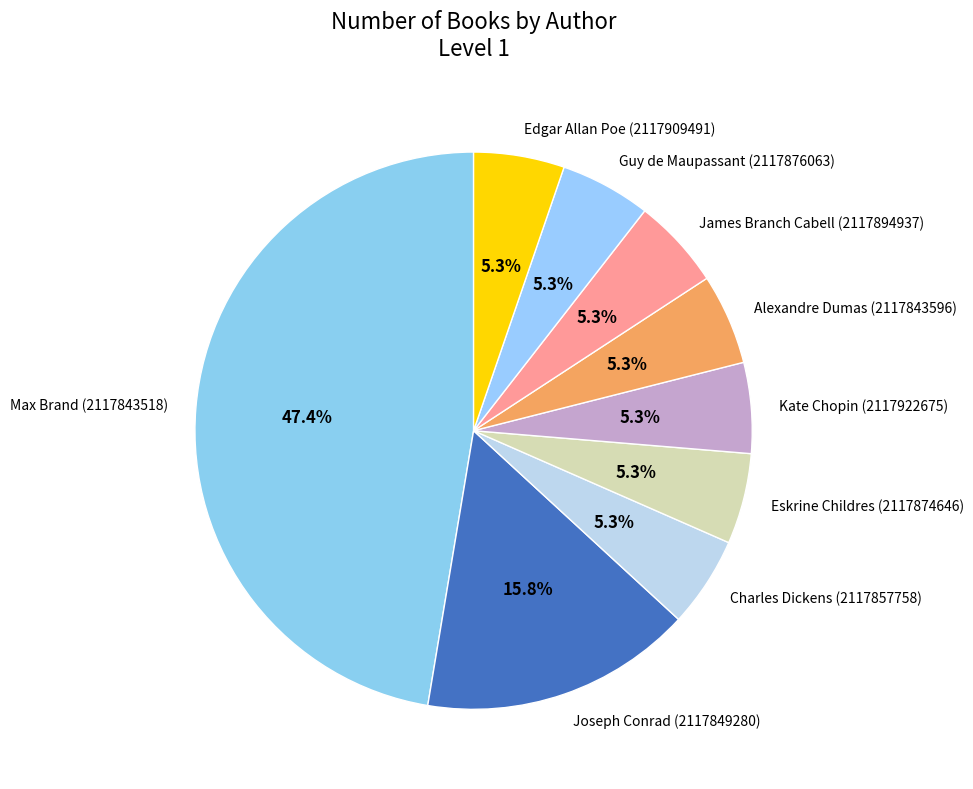

What percentage is NOT represented by Kate Chopin (2117922675)?

94.7%